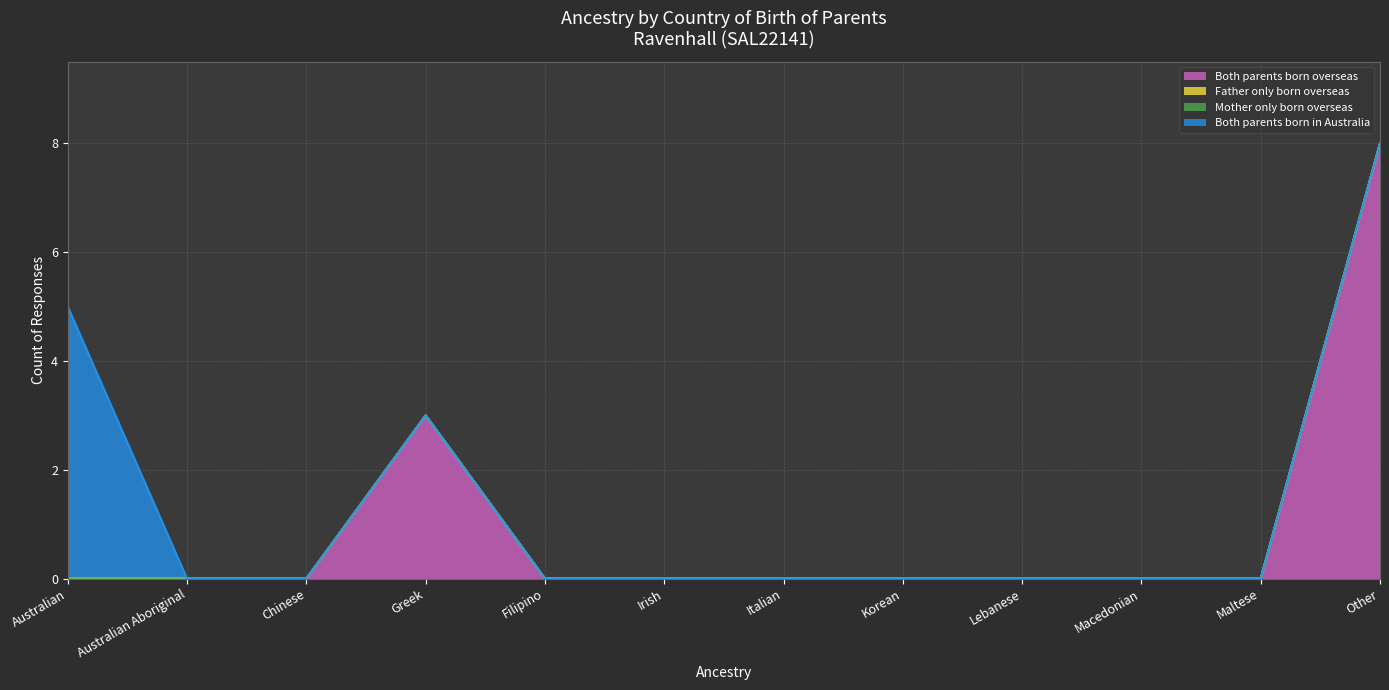

Reading left to right, what are all the values shown in this chart?

Both parents born overseas: Australian=0	Australian Aboriginal=0	Chinese=0	Greek=3	Filipino=0	Irish=0	Italian=0	Korean=0	Lebanese=0	Macedonian=0	Maltese=0	Other=8
Father only born overseas: Australian=0	Australian Aboriginal=0	Chinese=0	Greek=0	Filipino=0	Irish=0	Italian=0	Korean=0	Lebanese=0	Macedonian=0	Maltese=0	Other=0
Mother only born overseas: Australian=0	Australian Aboriginal=0	Chinese=0	Greek=0	Filipino=0	Irish=0	Italian=0	Korean=0	Lebanese=0	Macedonian=0	Maltese=0	Other=0
Both parents born in Australia: Australian=5	Australian Aboriginal=0	Chinese=0	Greek=0	Filipino=0	Irish=0	Italian=0	Korean=0	Lebanese=0	Macedonian=0	Maltese=0	Other=0